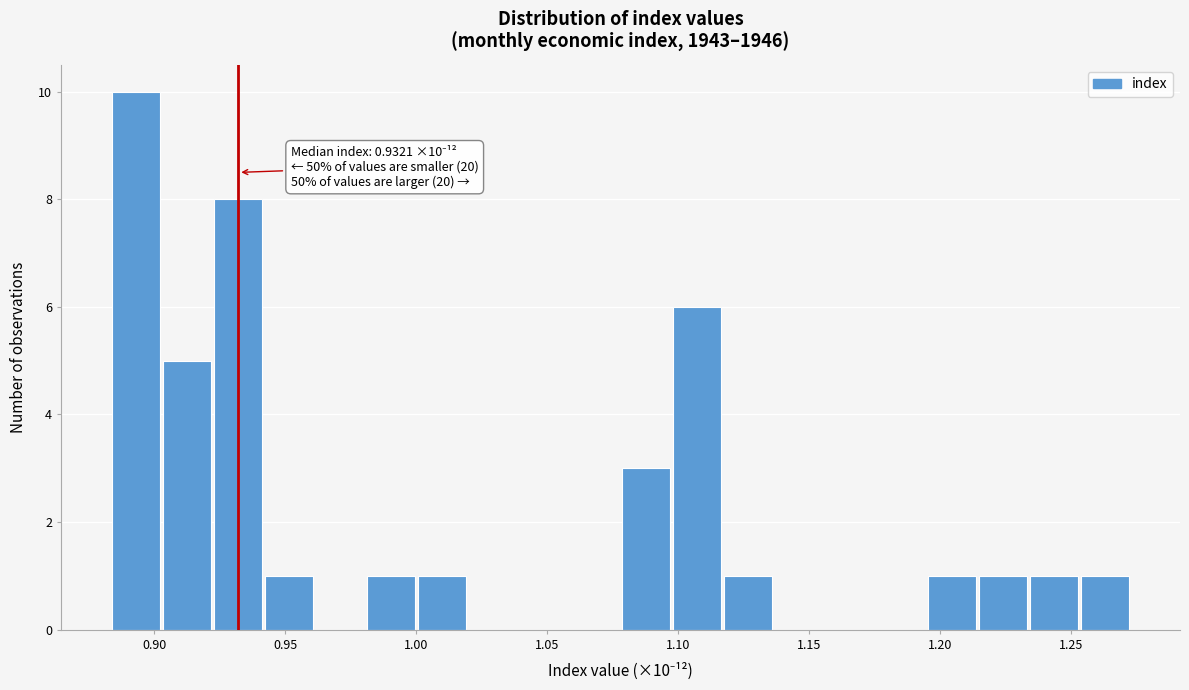

Around what value on the x-axis is the tallest bar? Give the approximate position of its centre, as read against the axis.

0.895